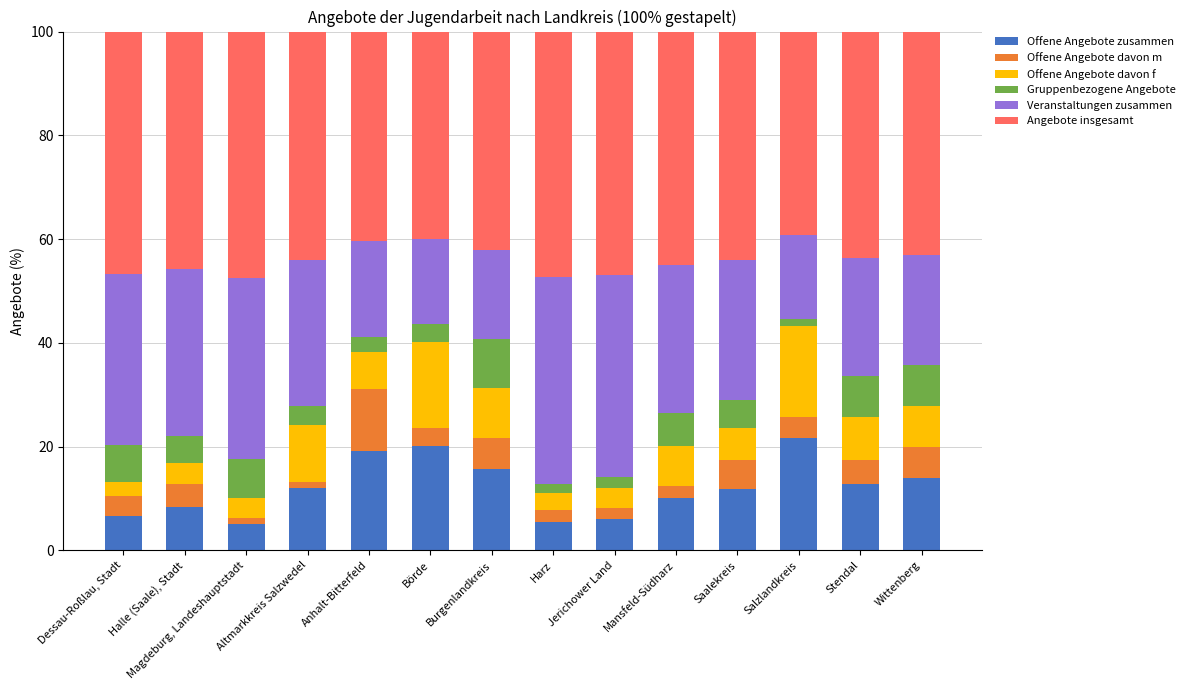

What is the total value across all series at Burgenlandkreis?

100.0